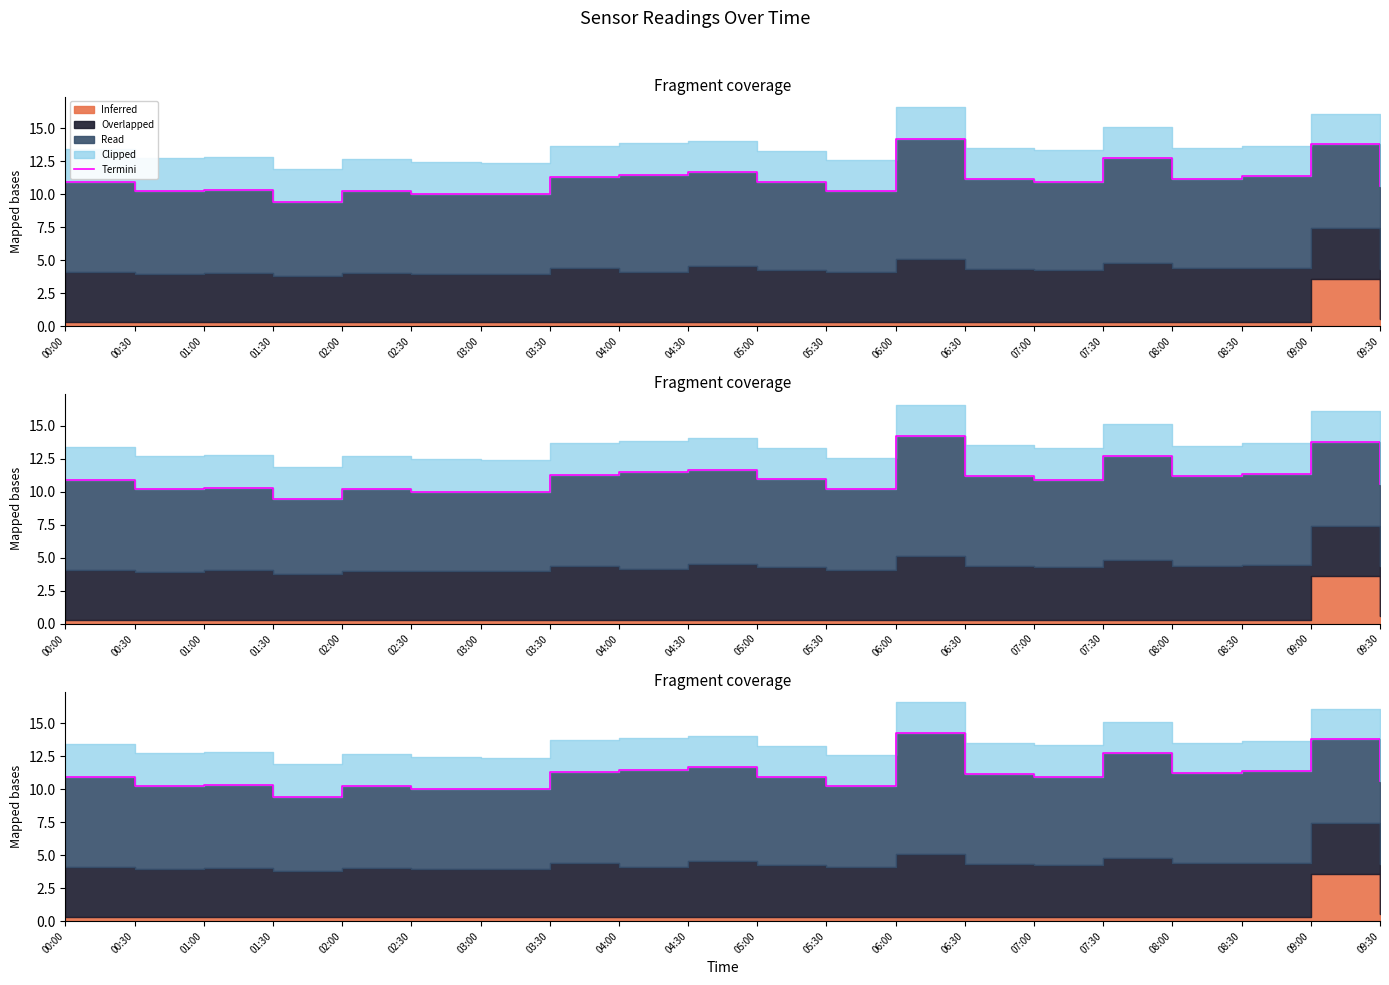

What is the difference between the maximum and minimum values?

4.8